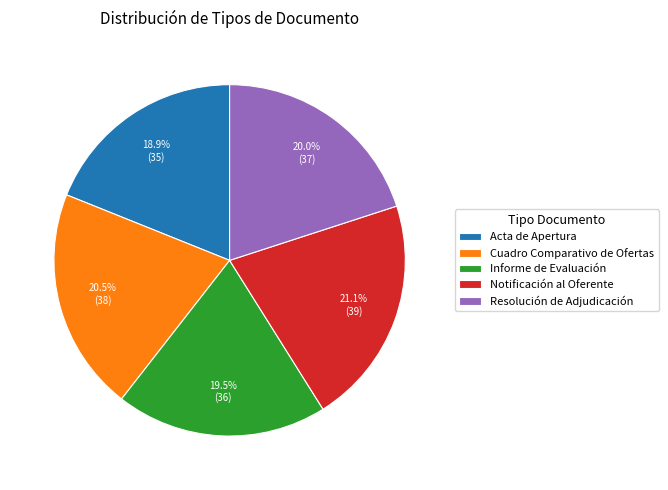

To the nearest percent, what is the combined percentage of Acta de Apertura and Resolución de Adjudicación?

39%